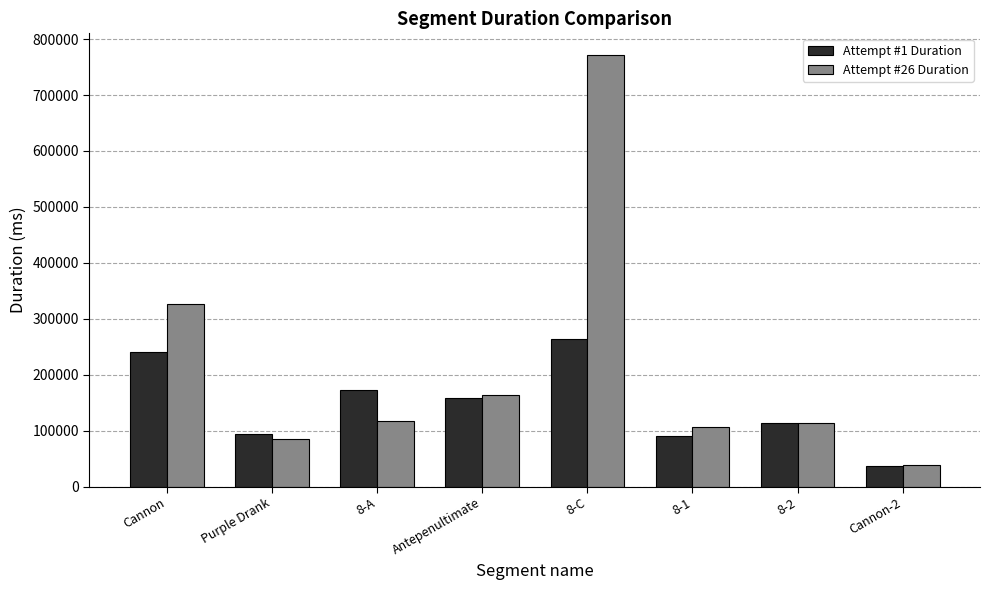

At how many categories does at least one series exceed 610268?

1